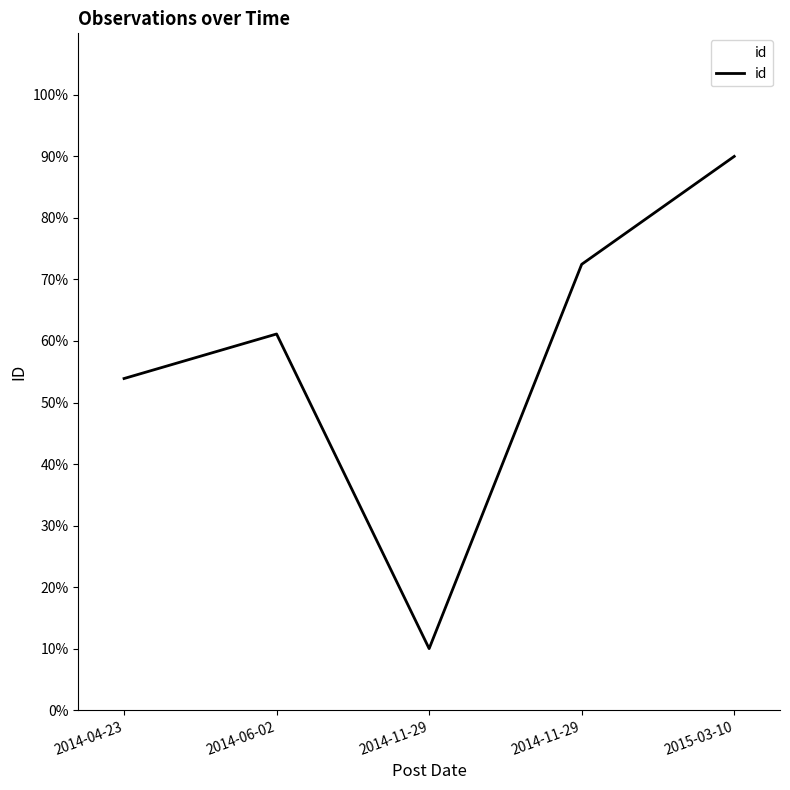

Rank the categories by value from lowest to highest.

2014-11-29, 2014-04-23, 2014-06-02, 2014-11-29, 2015-03-10